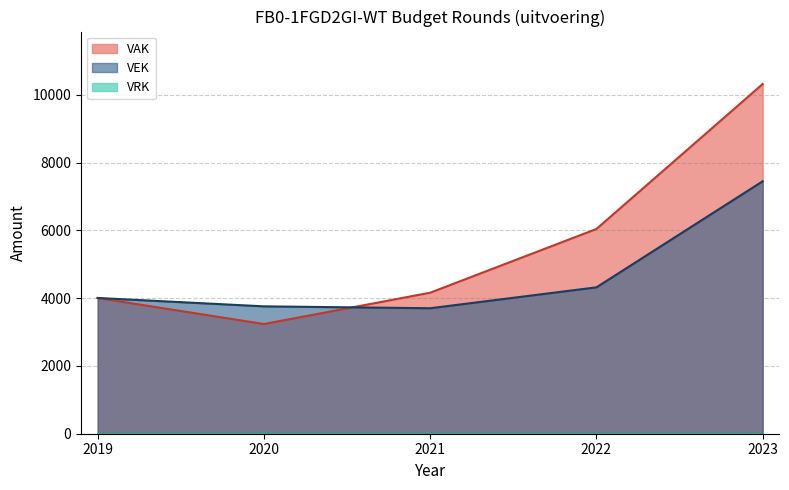

True or false: VAK has more than 0 interior local peaks.

False